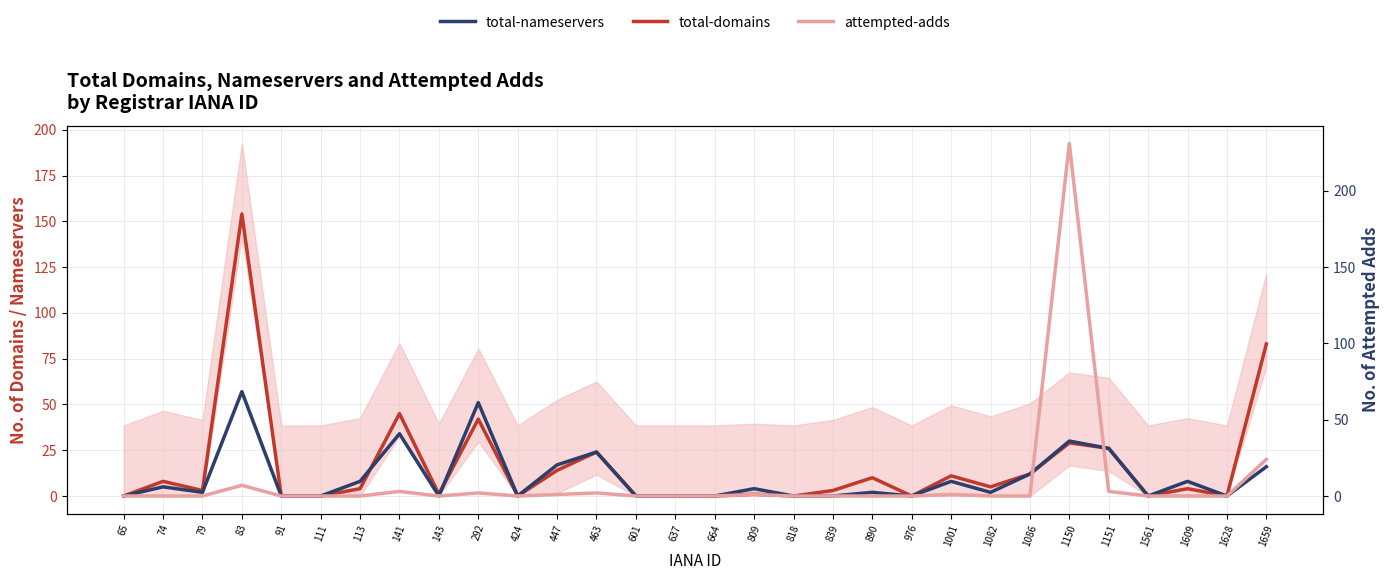

After their last crossing, which series has the higher values: attempted-adds or total-nameservers?

total-nameservers